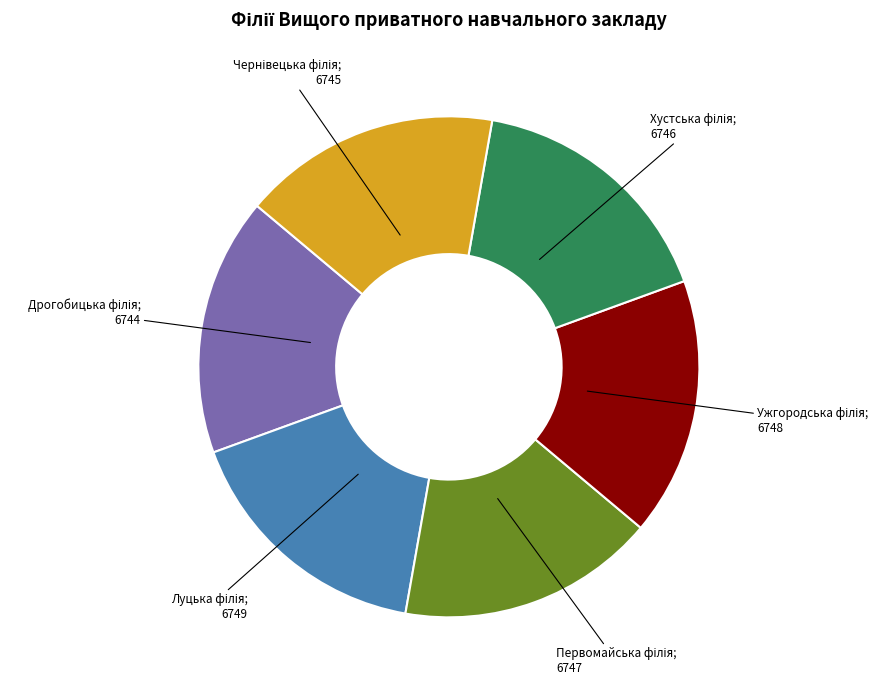

Does any single category account for the majority?

No